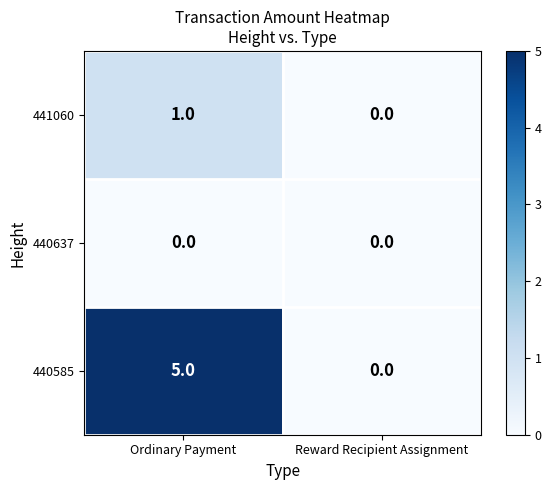

Reading right to left, what are all the values shown in this chart?

441060: Reward Recipient Assignment=0	Ordinary Payment=1
440637: Reward Recipient Assignment=0	Ordinary Payment=0
440585: Reward Recipient Assignment=0	Ordinary Payment=5